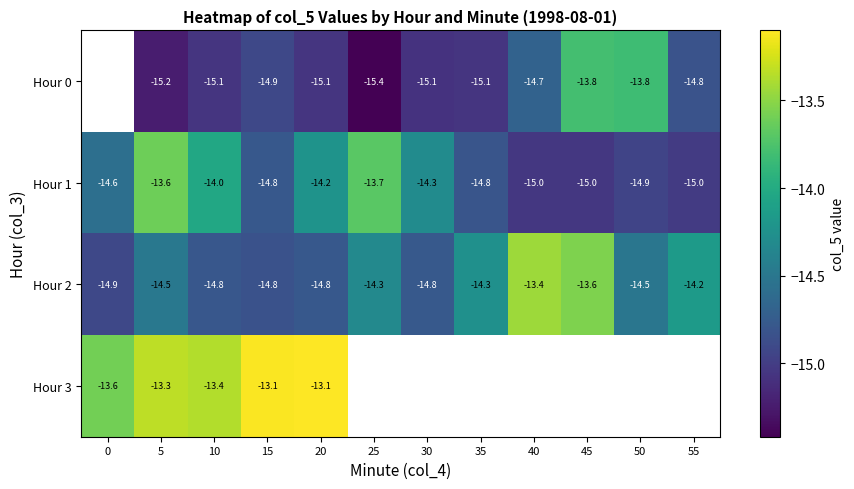

Between 45 and 25, which is larger?

45